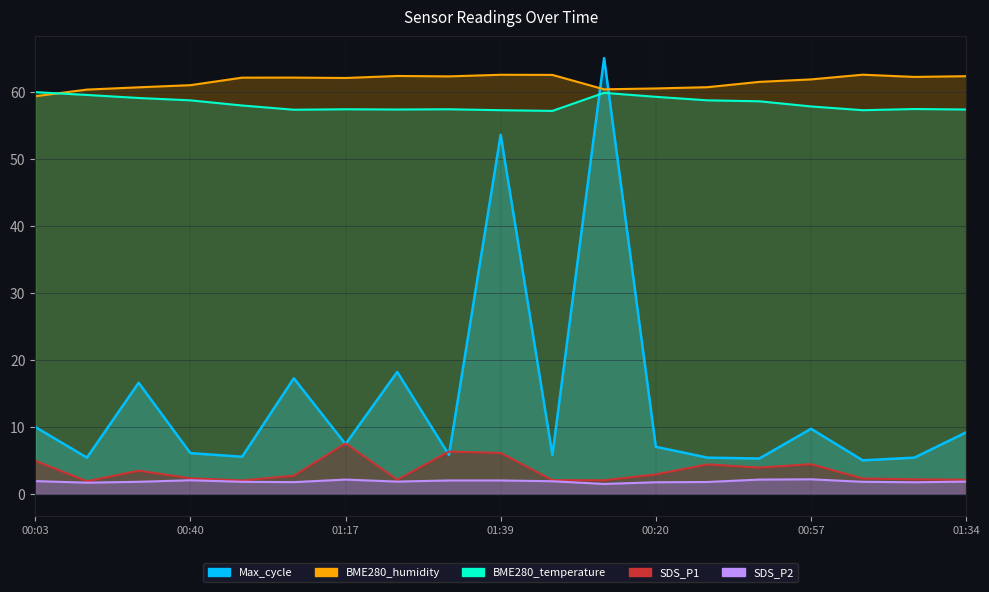

Reading left to right, extract all data points from this chart.

SDS_P1: 4.9	1.9	3.5	2.3	2.0	2.7	7.5	2.1	6.3	6.1	2.0	2.0	2.9	4.4	3.9	4.4	2.3	2.2	2.1
SDS_P2: 1.9	1.7	1.8	2.0	1.8	1.8	2.1	1.8	2.0	2.0	1.9	1.5	1.7	1.8	2.1	2.2	1.8	1.7	1.8
BME280_temperature: 59.9	59.5	59.0	58.7	57.9	57.3	57.4	57.3	57.4	57.2	57.1	59.8	59.2	58.7	58.6	57.8	57.2	57.4	57.3
BME280_humidity: 59.3	60.3	60.6	61.0	62.1	62.1	62.0	62.3	62.3	62.5	62.5	60.3	60.5	60.7	61.5	61.8	62.5	62.2	62.3
Max_cycle: 10.0	5.4	16.6	6.1	5.5	17.2	7.4	18.2	5.8	53.6	5.8	65.0	7.0	5.4	5.3	9.7	5.0	5.4	9.2